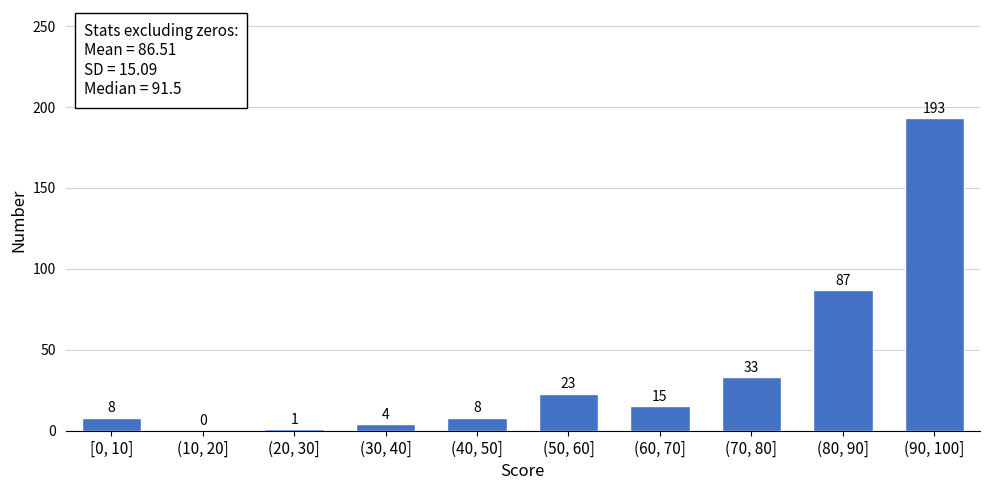

Reading left to right, list all the values displayed in this chart.

[0, 10]=8	(10, 20]=0	(20, 30]=1	(30, 40]=4	(40, 50]=8	(50, 60]=23	(60, 70]=15	(70, 80]=33	(80, 90]=87	(90, 100]=193